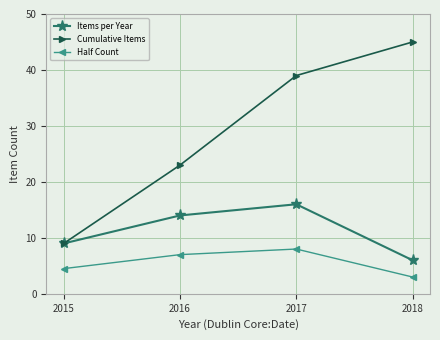

What is the difference between the highest and lowest values at 2016?

16.0